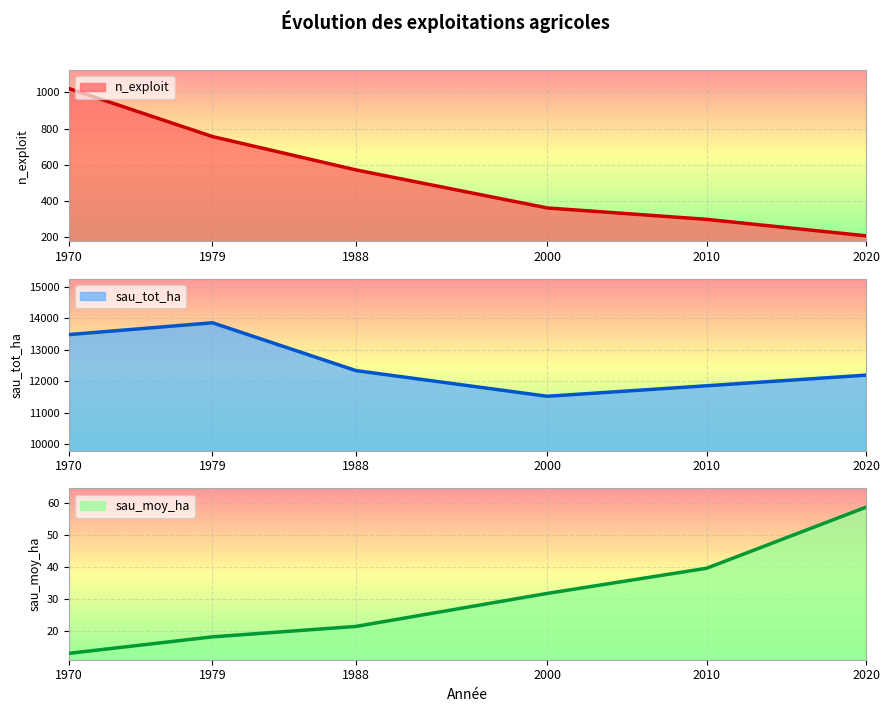

Reading left to right, list all the values displayed in this chart.

n_exploit: 1021.0	756.0	572.0	362.0	299.0	208.0
sau_tot_ha: 13485.6	13861.3	12339.6	11523.3	11857.1	12195.2
sau_moy_ha: 13.2	18.3	21.6	31.8	39.7	58.6